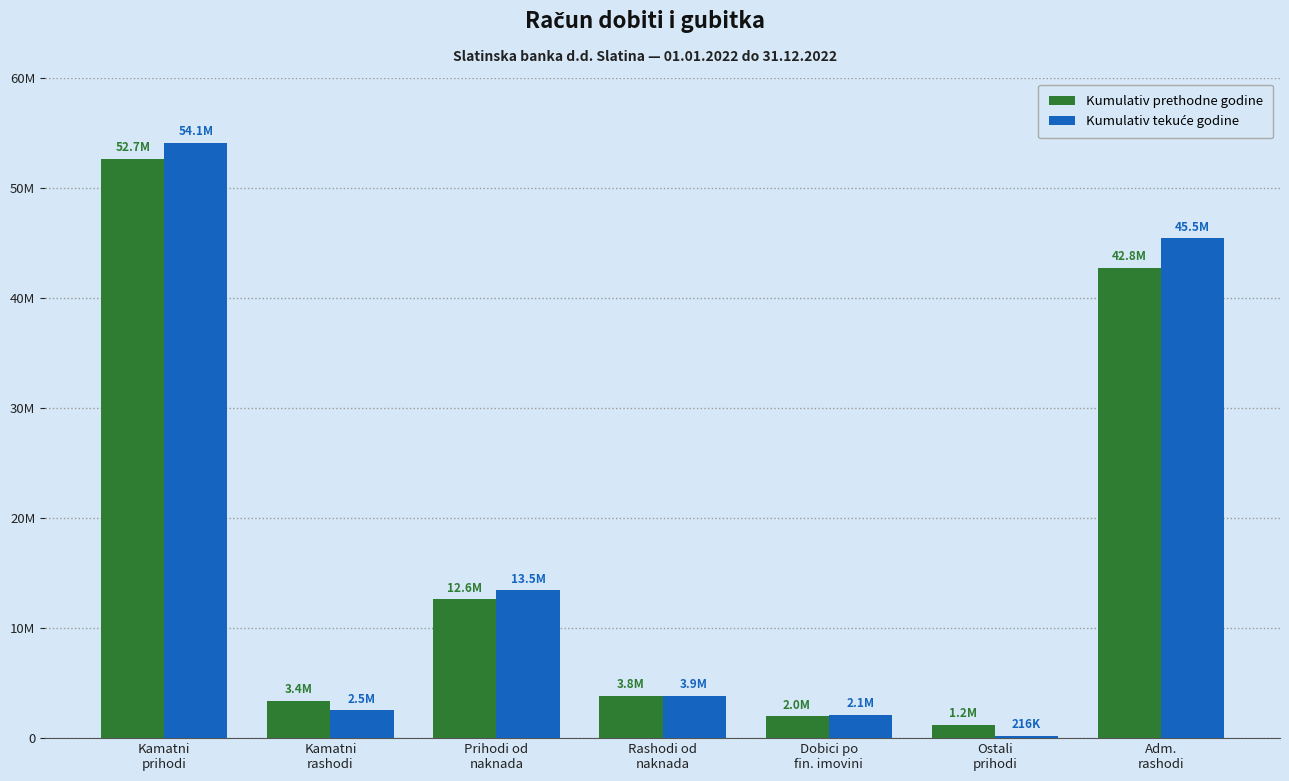

Reading left to right, what are all the values shown in this chart?

Kumulativ prethodne godine: Kamatni
prihodi=52667923	Kamatni
rashodi=3410485	Prihodi od
naknada=12613986	Rashodi od
naknada=3840971	Dobici po
fin. imovini=2006396	Ostali
prihodi=1231108	Adm.
rashodi=42762487
Kumulativ tekuće godine: Kamatni
prihodi=54126637	Kamatni
rashodi=2544344	Prihodi od
naknada=13450443	Rashodi od
naknada=3852889	Dobici po
fin. imovini=2131259	Ostali
prihodi=215609	Adm.
rashodi=45461115